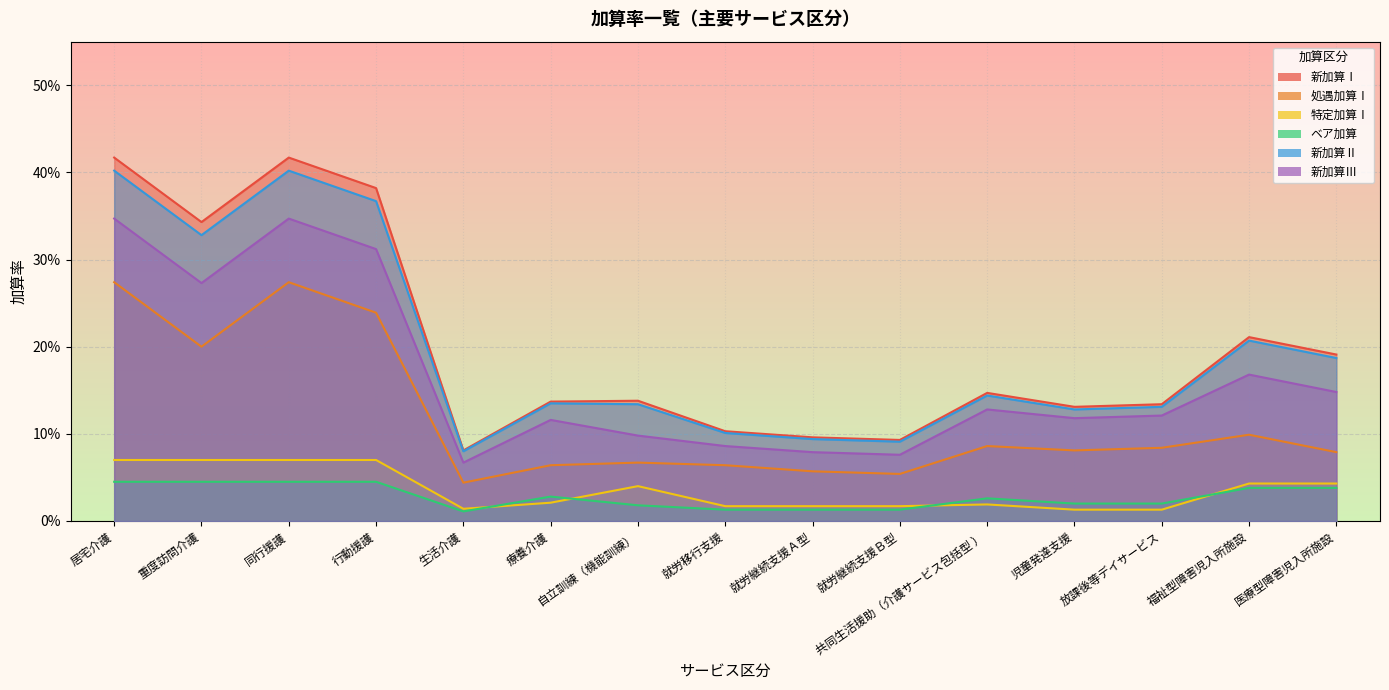

Count the number of categories in the chart.

15